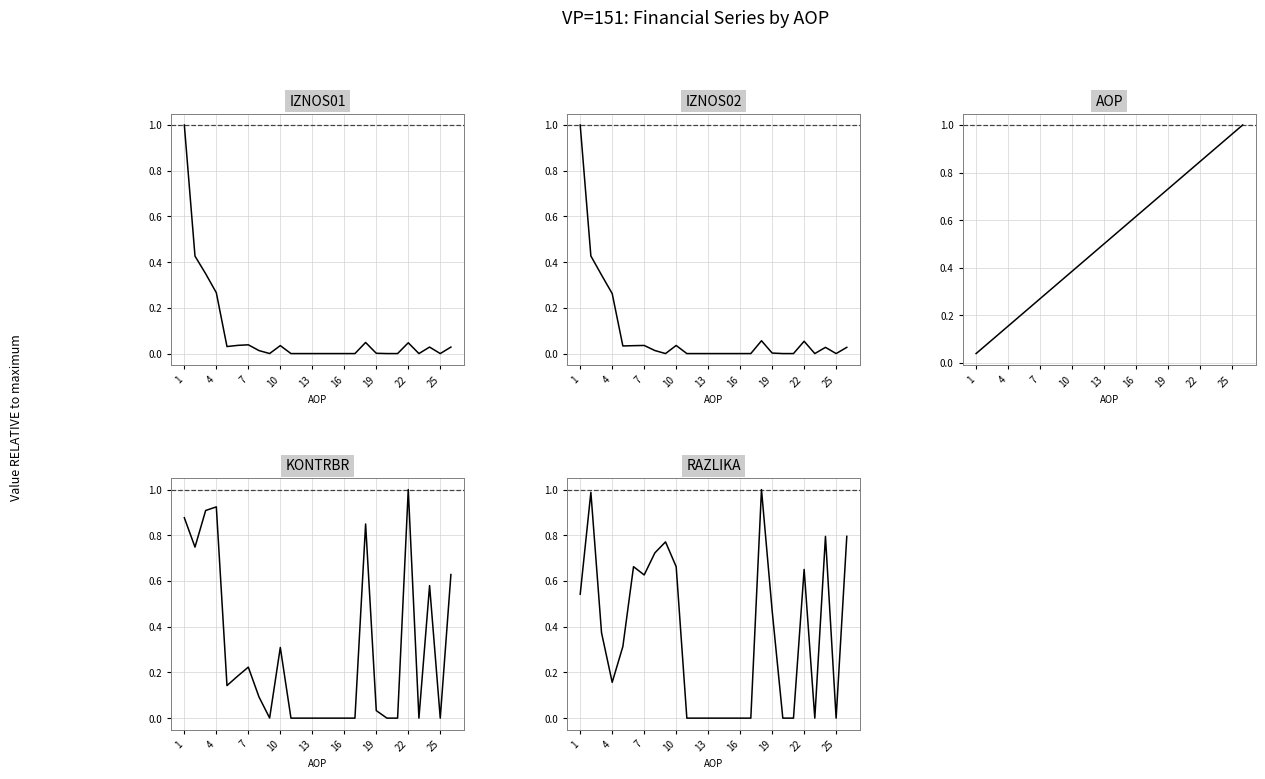

How many distinct data groups are displayed?

5